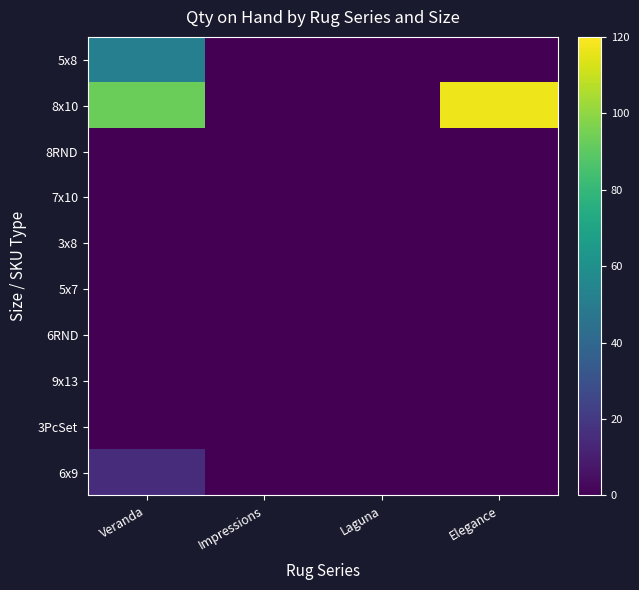

At how many categories does at least one series exceed 80?

2